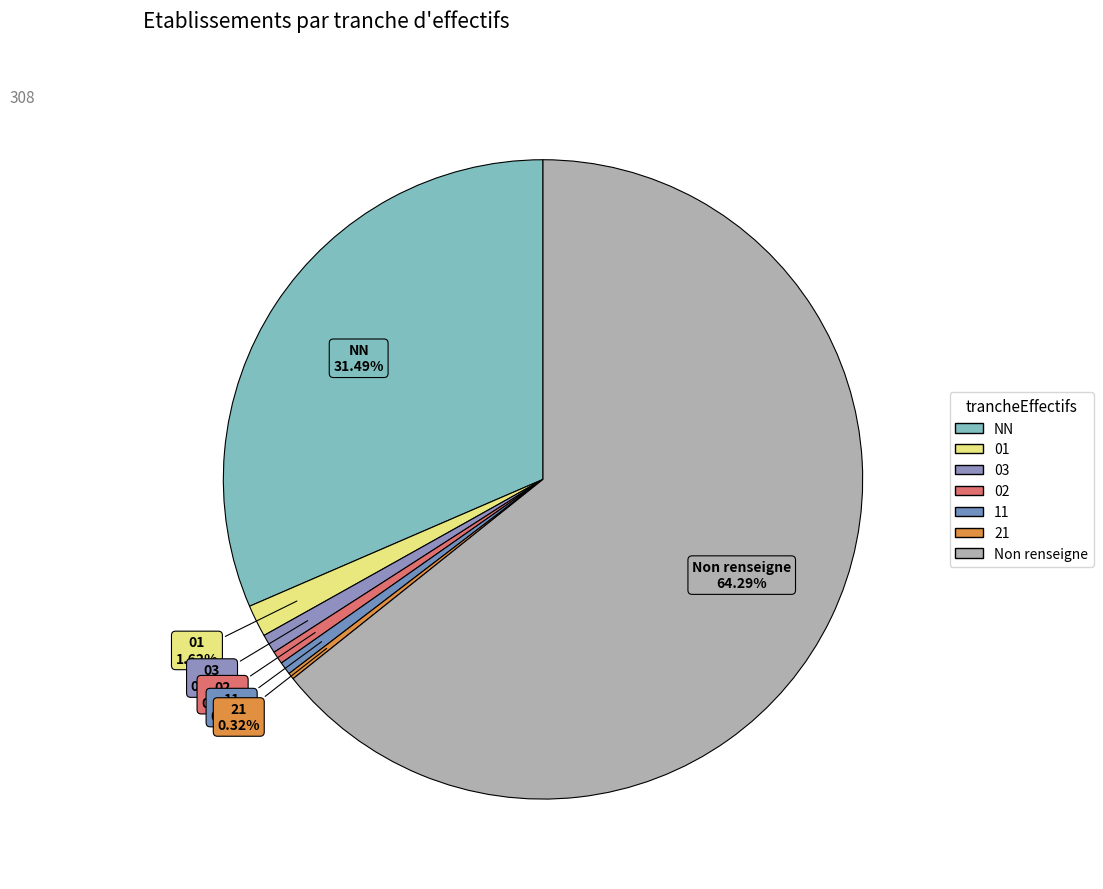

Count the number of slices in the pie.

7